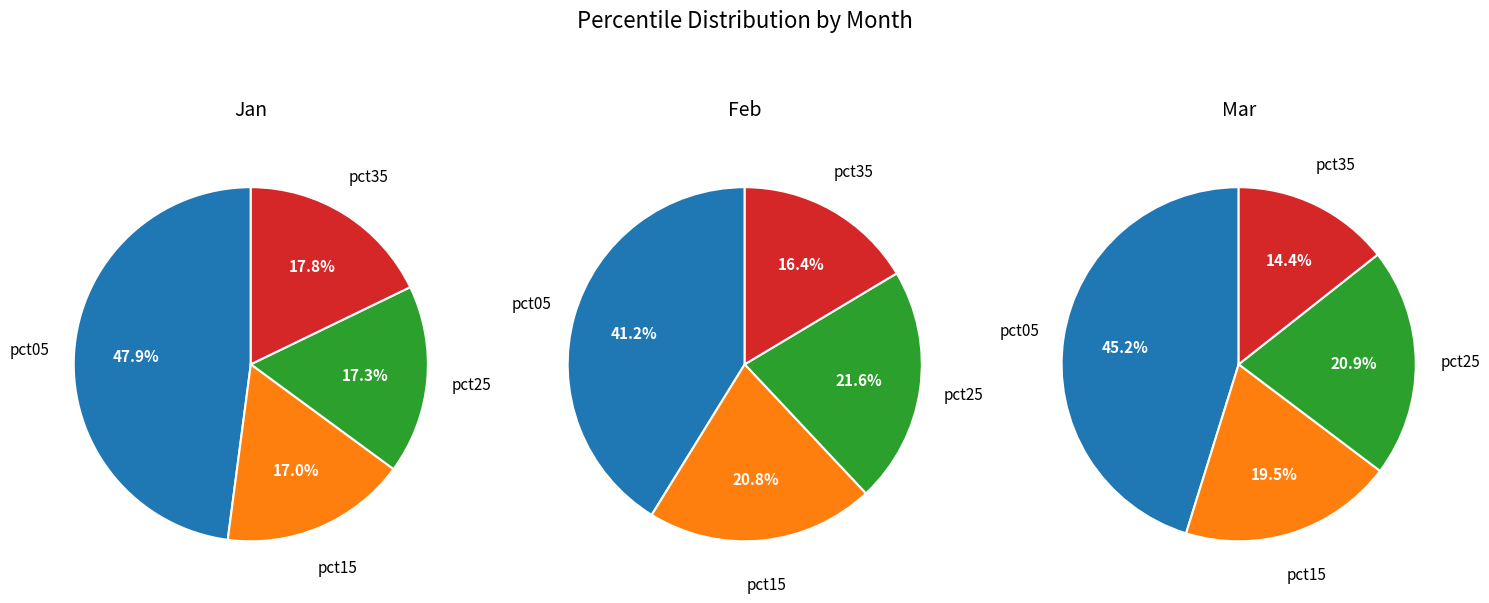

Does pct15 represent more than half of the total?

No